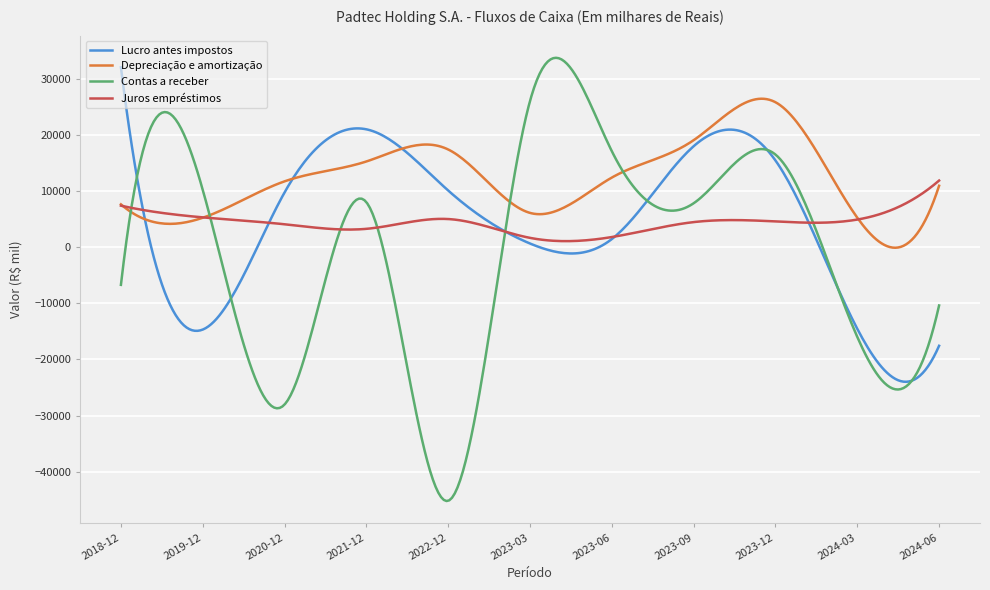

Which series has the largest range (max minus min)?

Contas a receber